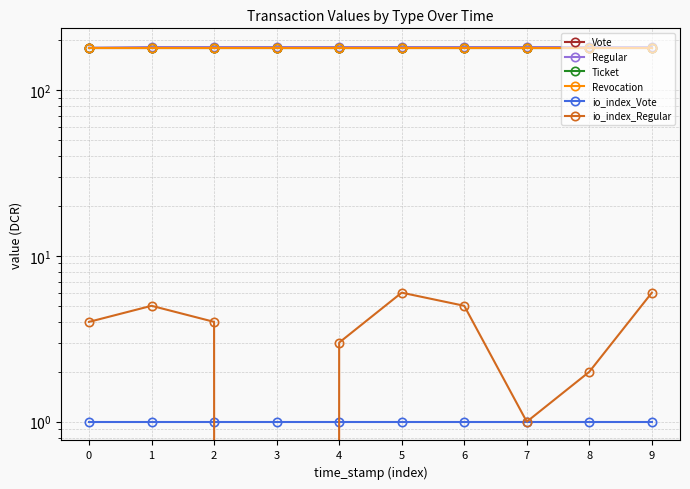

Count the number of categories in the chart.

10